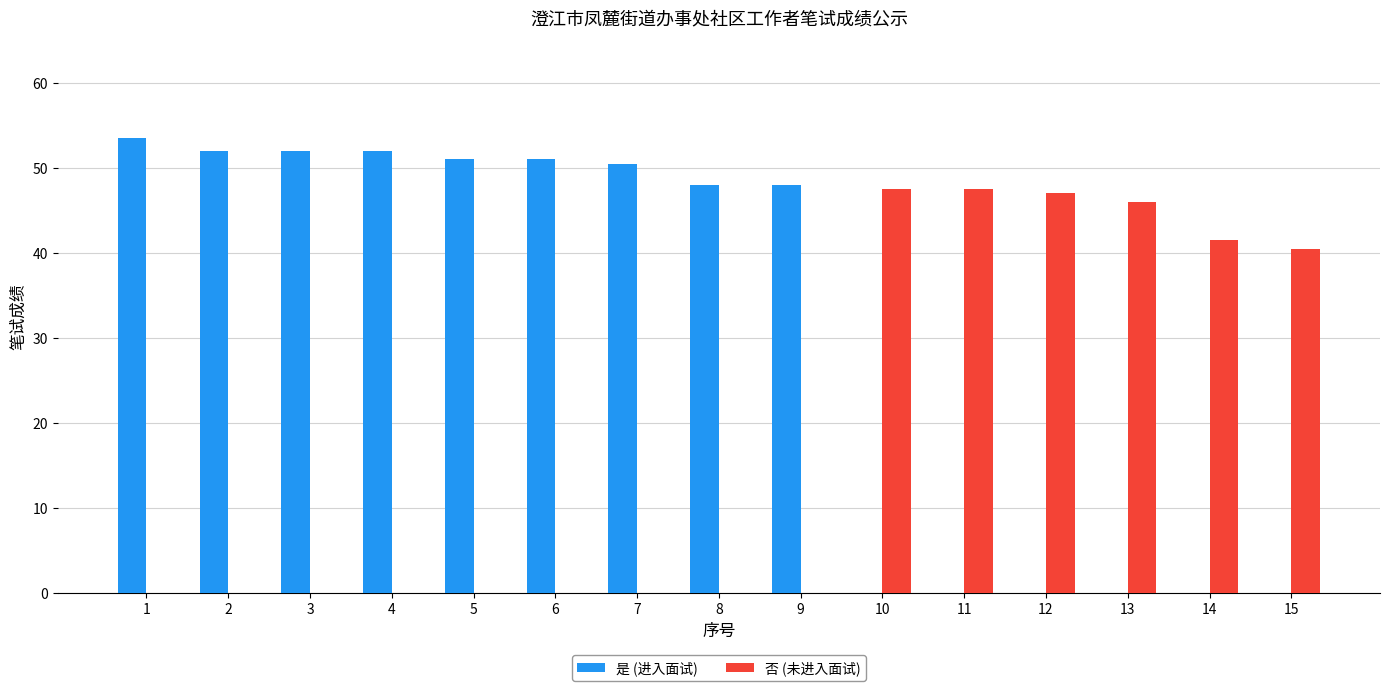

What is the maximum value shown in the chart?

53.5